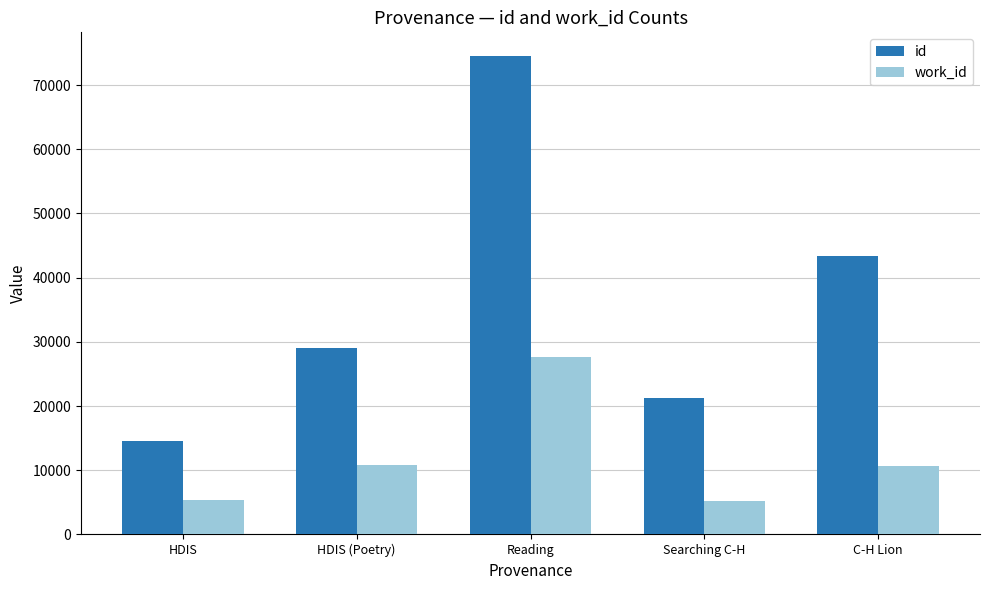

What is the average value of the id series?

36524